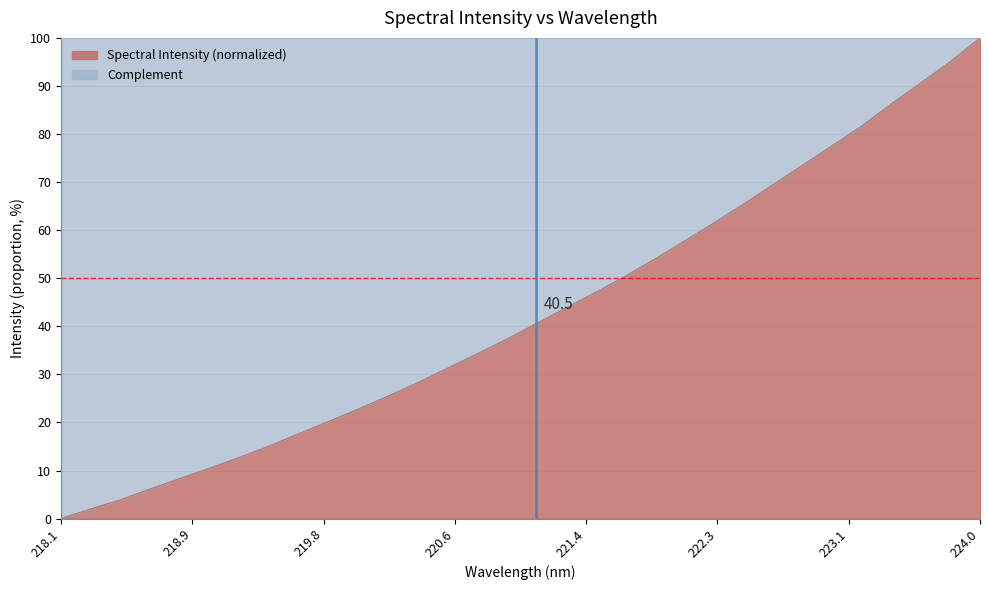

How many categories are shown in the chart?

32